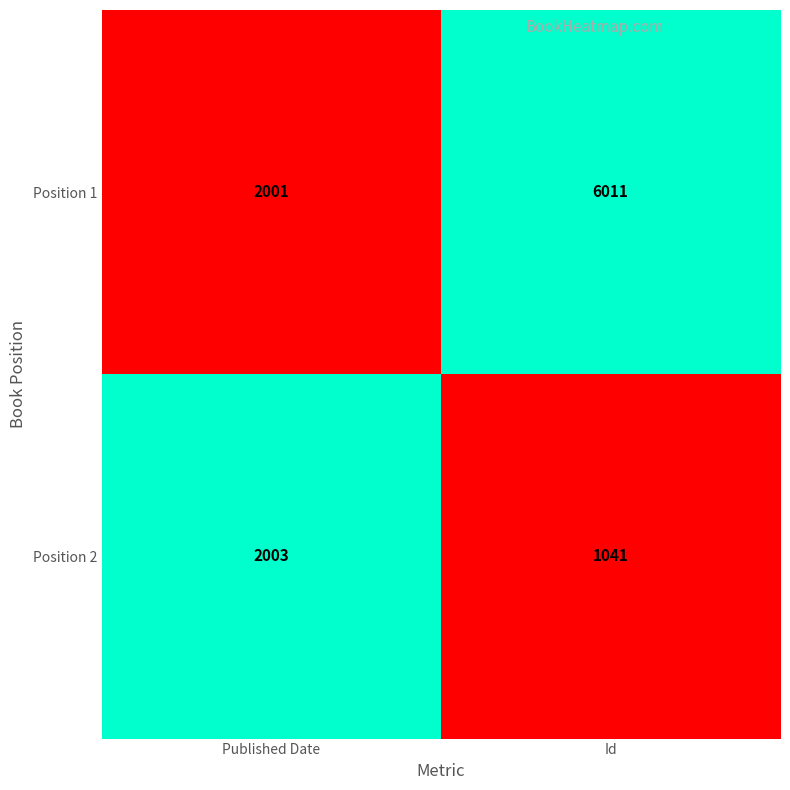

Which series has the largest total across all categories?

Position 1